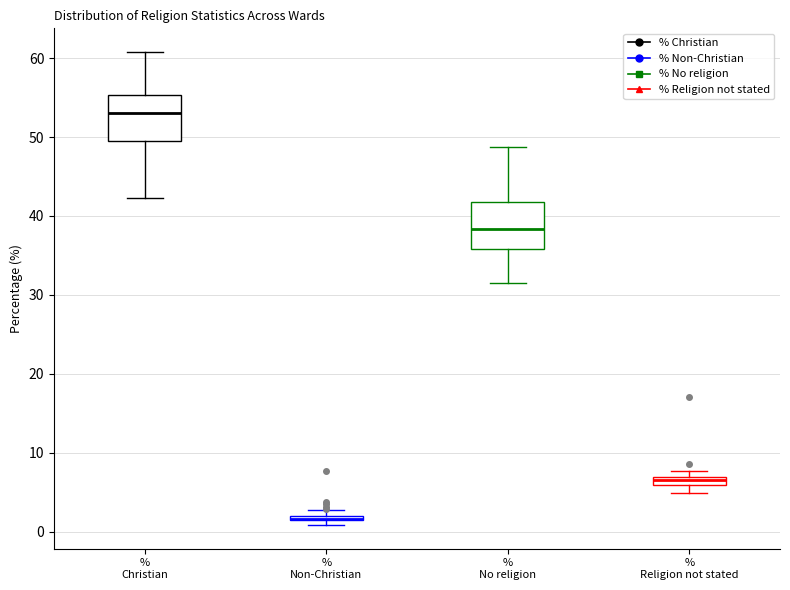

Where is the lower edge of the box for % Non-Christian on the y-axis? The values are not printed on the chart, so give them approximately, as read against the axis.

1